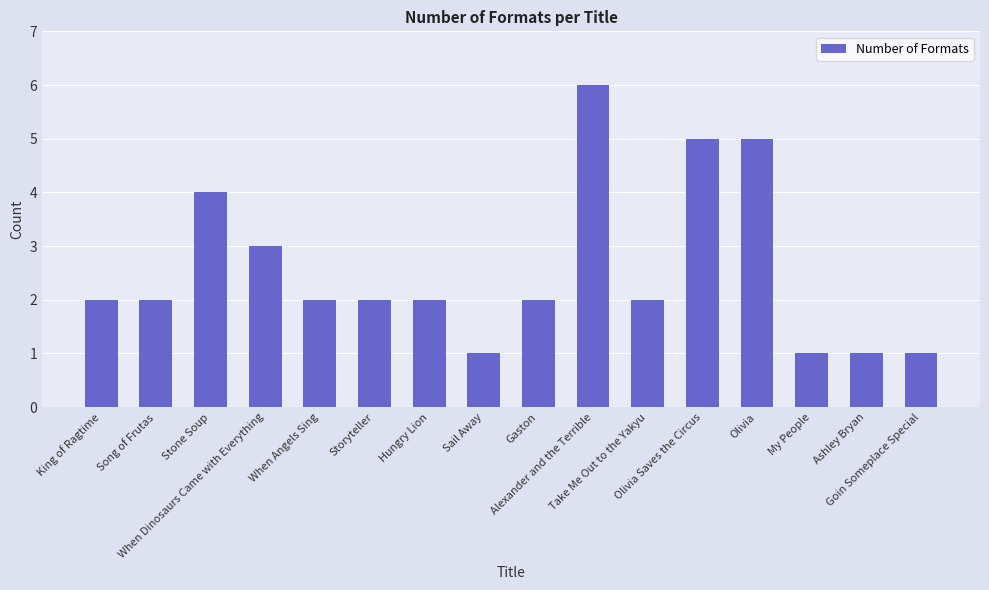

Approximately how many times larger is the value at Stone Soup compared to Take Me Out to the Yakyu?

2.0